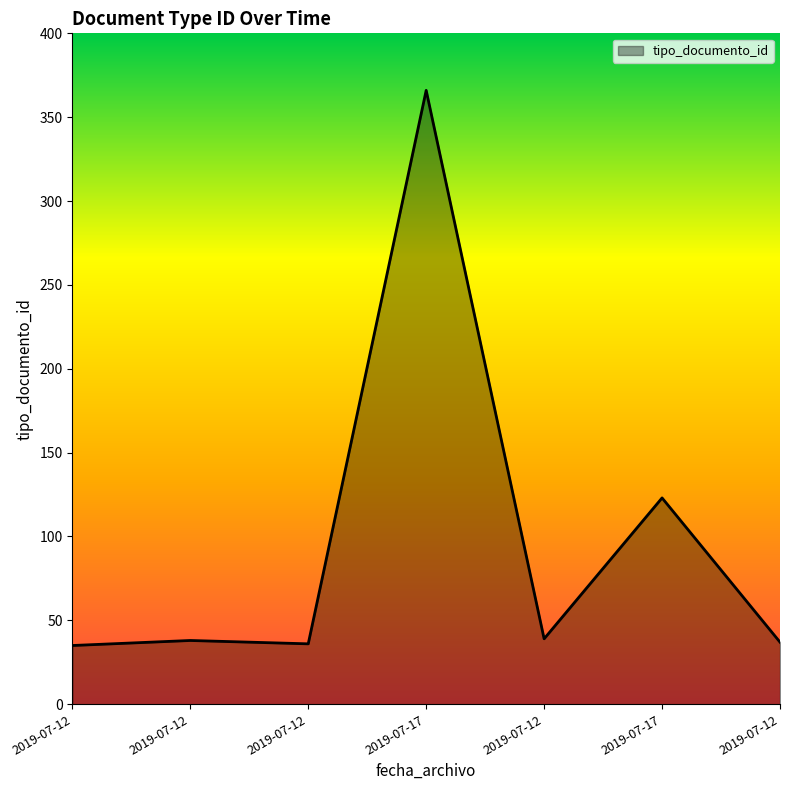

At which category does the chart reach its peak across all series?

2019-07-17